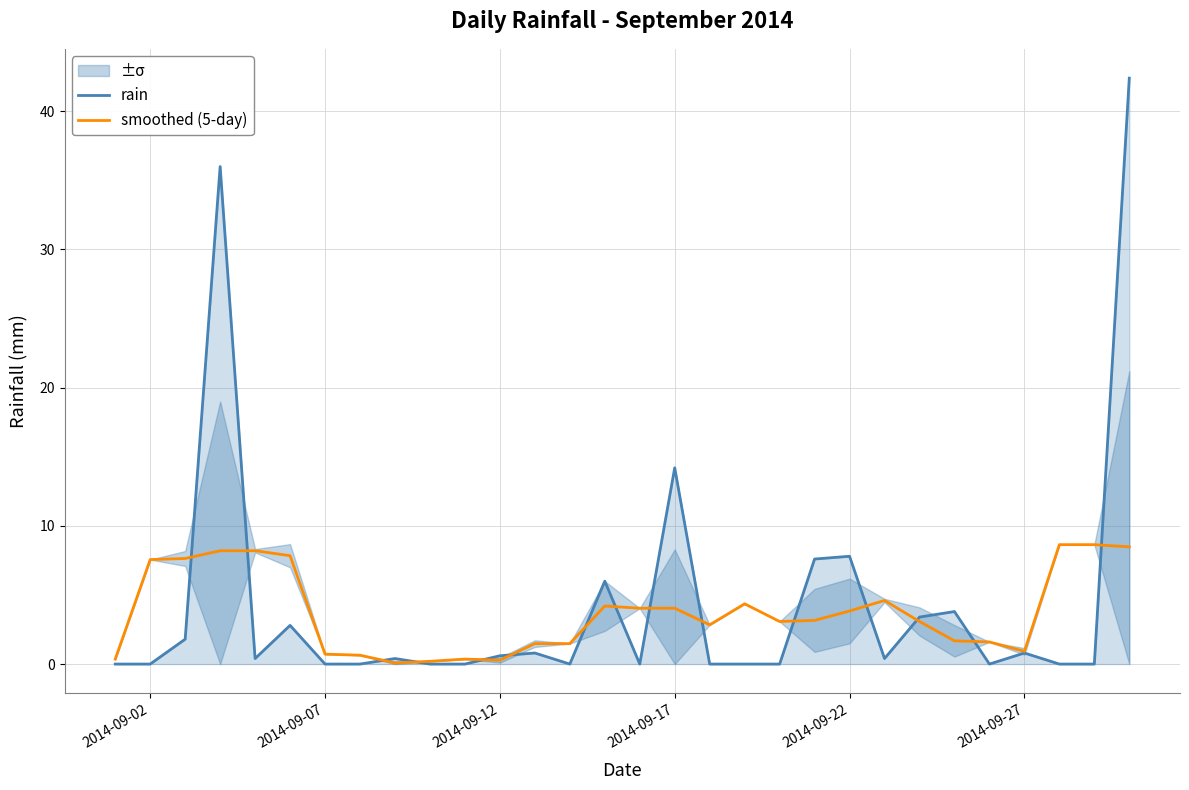

Which series has the largest total across all categories?

rain